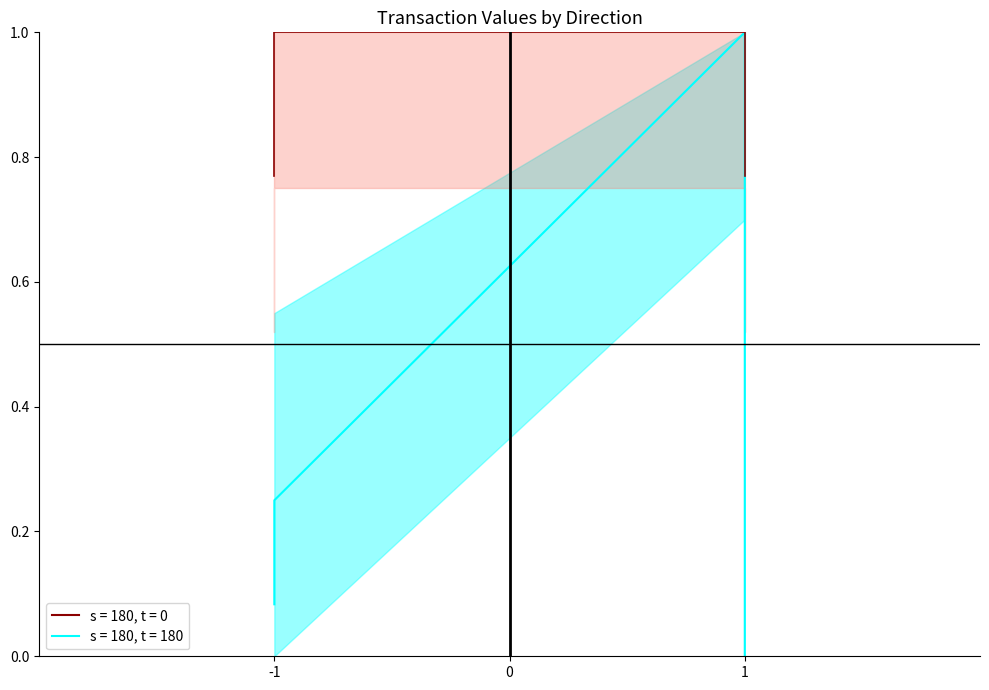

Does the chart have visible grid lines?

No